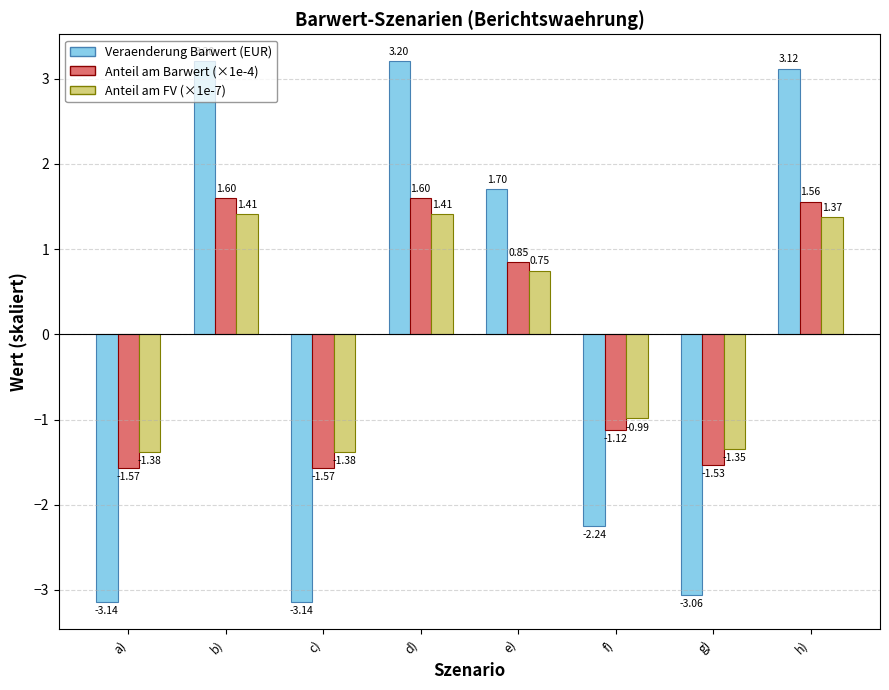

How many data points in Anteil am FV (×1e-7) are above 0?

4